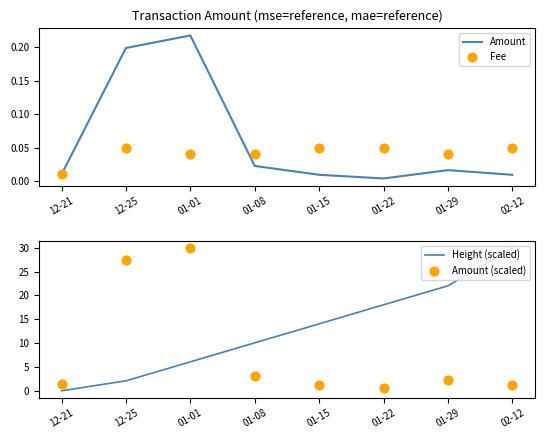

Which series contains the lowest Y value?

Height (scaled)